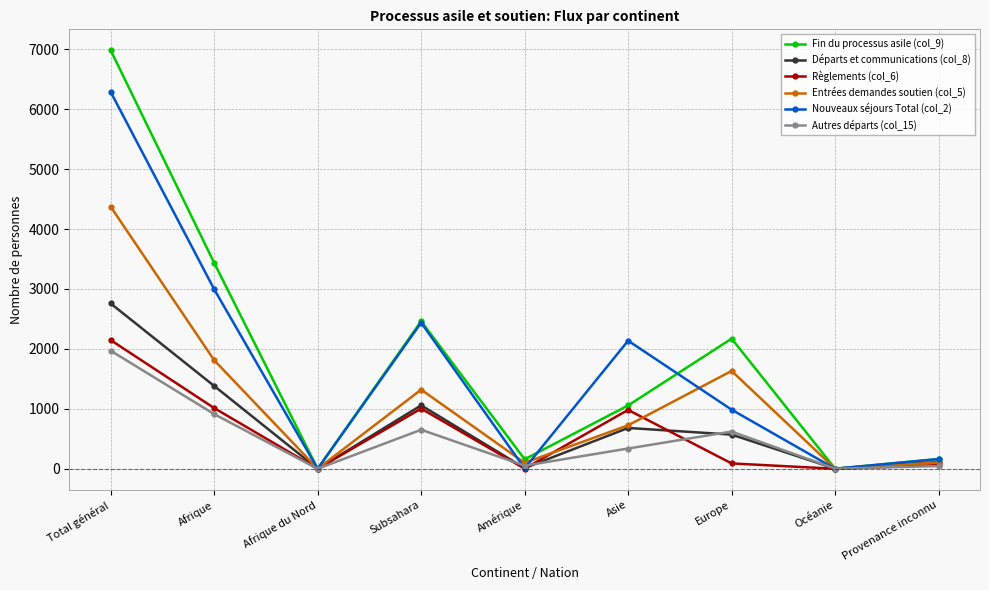

Which series changed the most between Afrique and Asie?

Fin du processus asile (col_9)